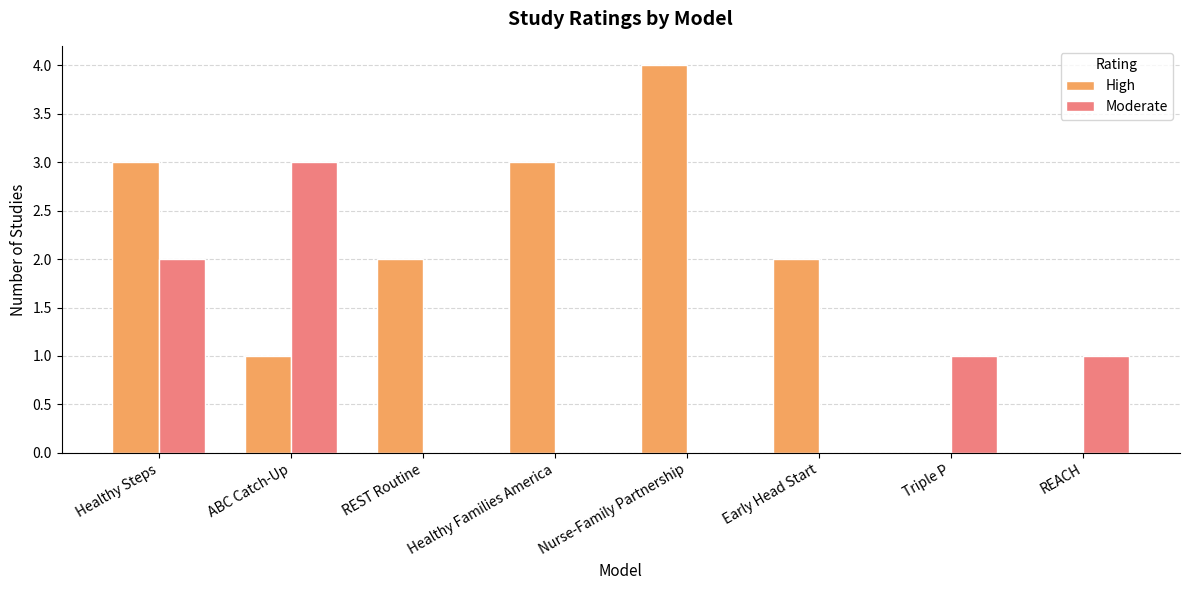

What is the maximum value shown in the chart?

4